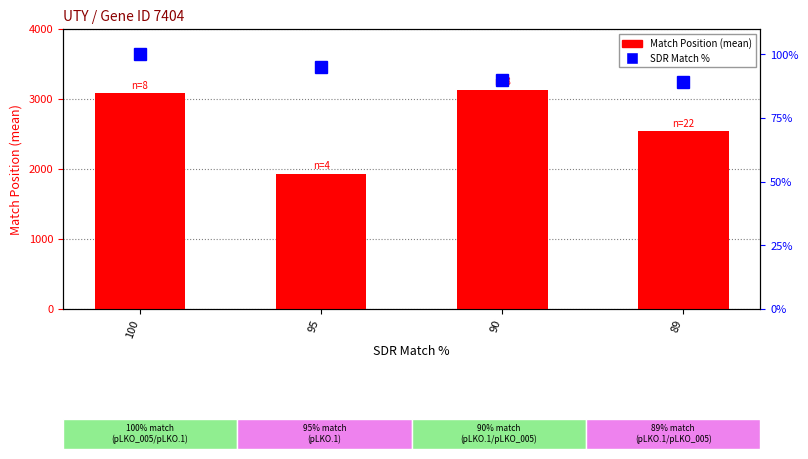

Reading left to right, what are all the values shown in this chart?

Match Position (mean): 100=3081	95=1932	90=3130	89=2541
SDR Match %: 100=100	95=95	90=90	89=89